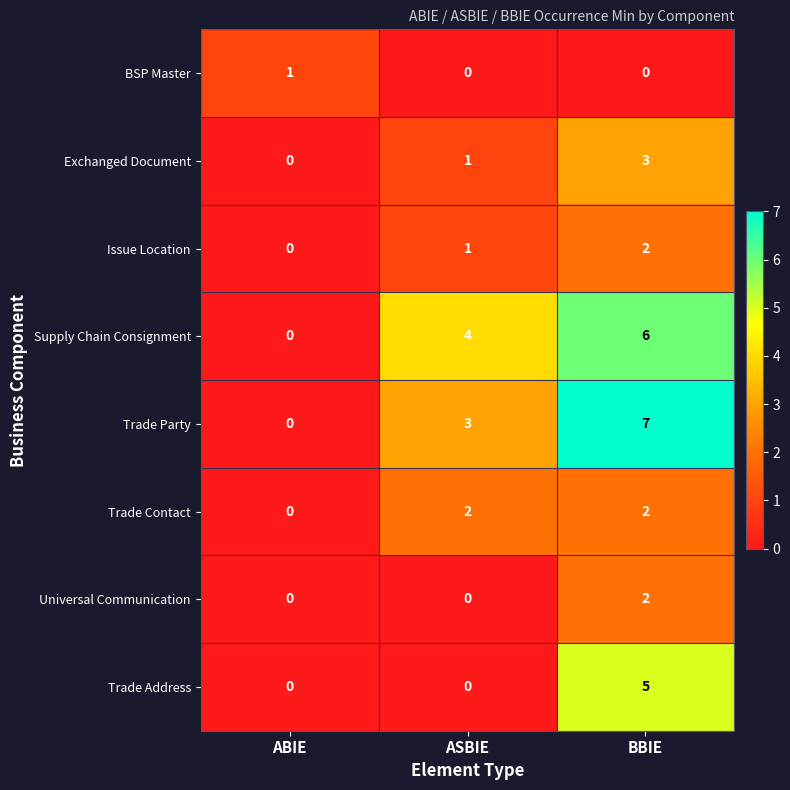

The BSP Master series shows 0 at ABIE. True or false?

False